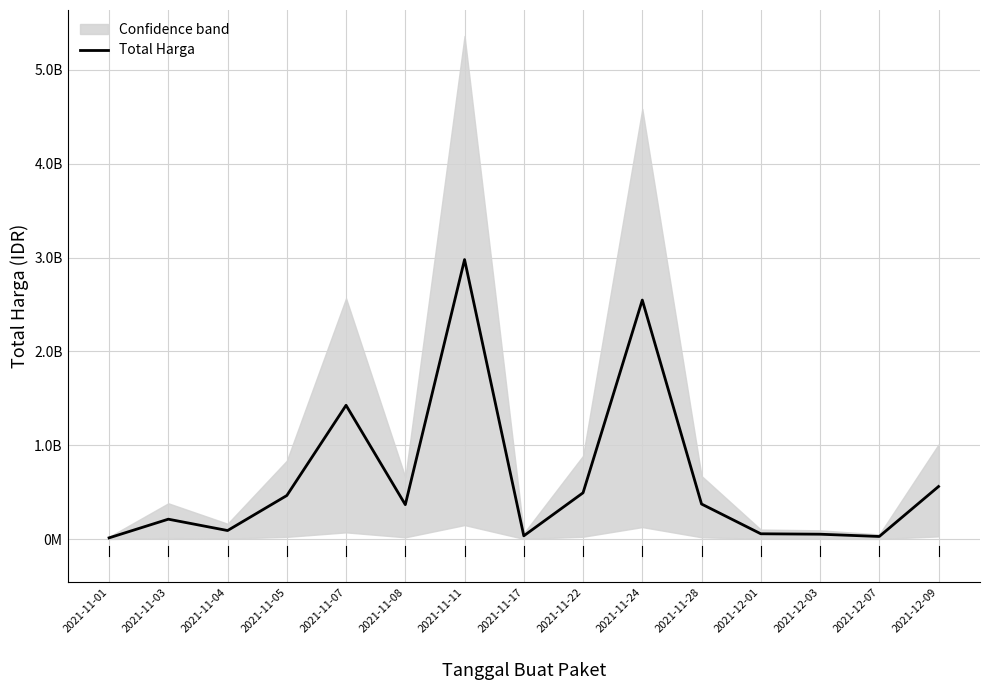

Where is the data nearest to the value 1495900370?

2021-11-07